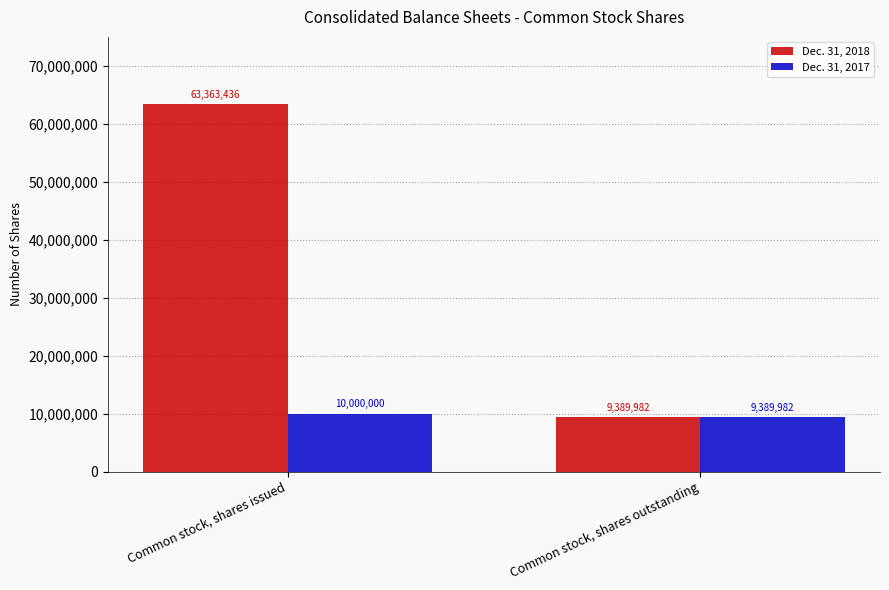

Is the value of Dec. 31, 2018 at Common stock, shares outstanding greater than the value of Dec. 31, 2017 at Common stock, shares issued?

No